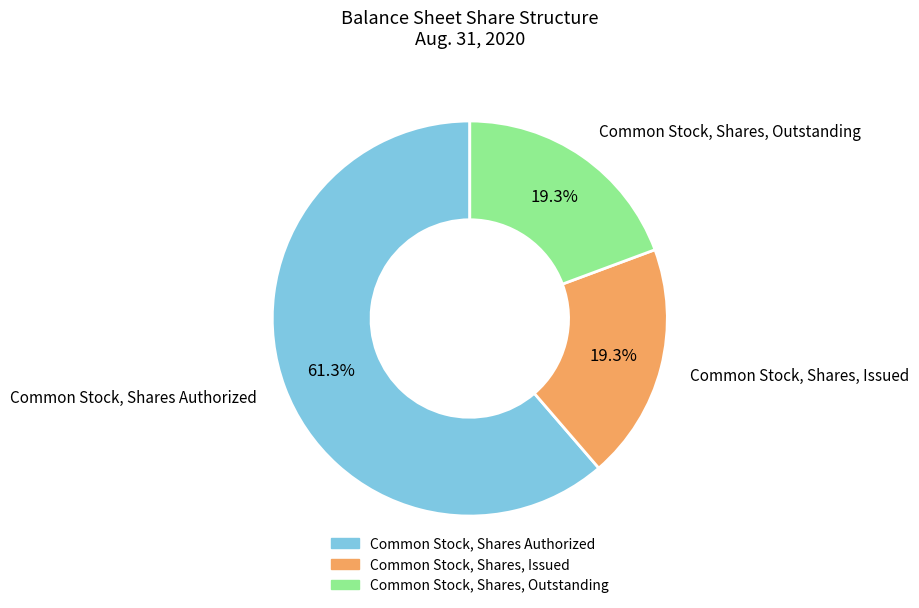

Count the number of slices in the pie.

3